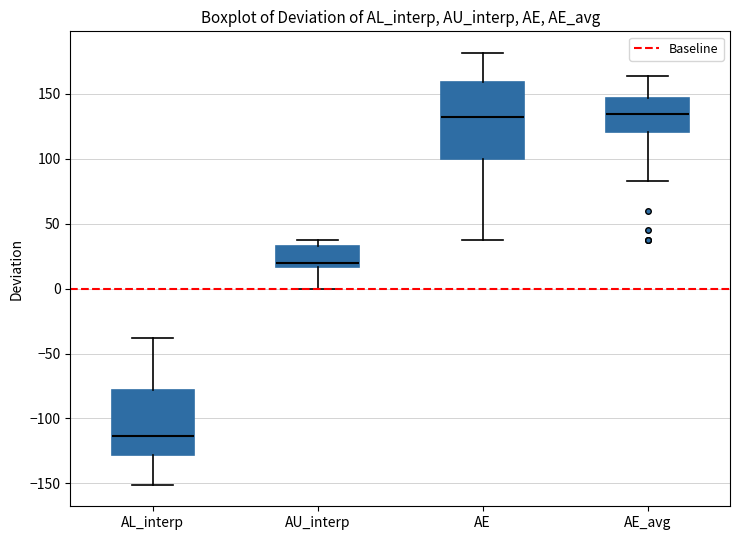

Reading left to right, transcribe this box plot: for each box, give where its median line is, the range the box spans, and where its two whiskers end, as read against the y-axis. The values are not printed on the chart, so give them approximately, as read against the axis.

AL_interp: median -115, box -130 to -80, whiskers -150 to -40
AU_interp: median 20, box 15 to 35, whiskers 0 to 40
AE: median 130, box 100 to 160, whiskers 40 to 180
AE_avg: median 135, box 120 to 145, whiskers 85 to 165